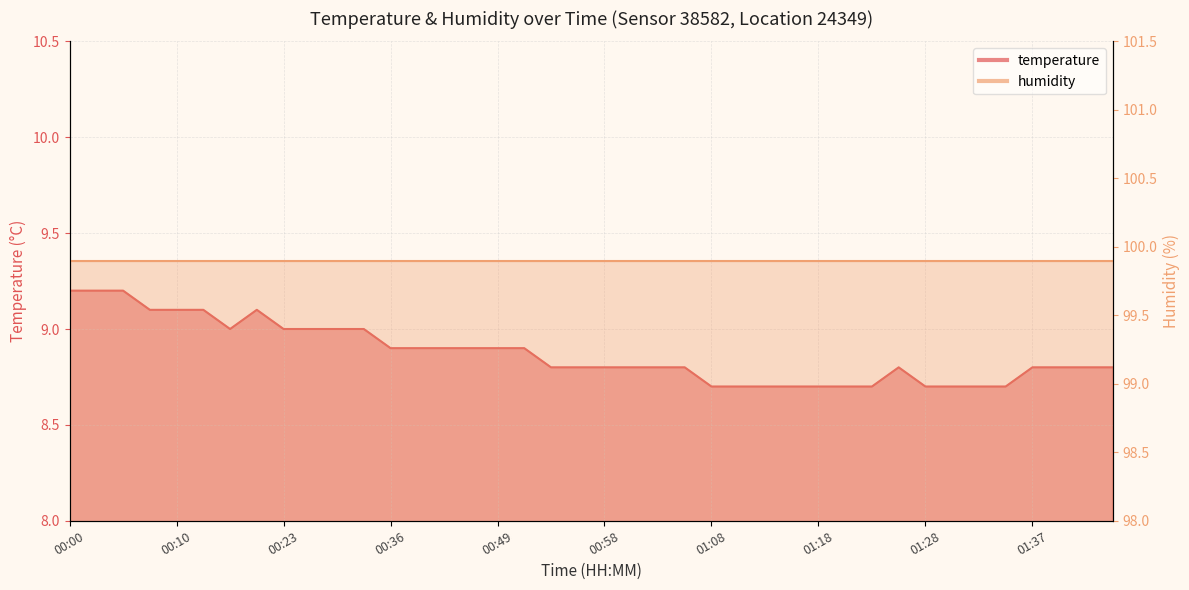

What is the sum of the values at 00:23 and 00:46?

17.9